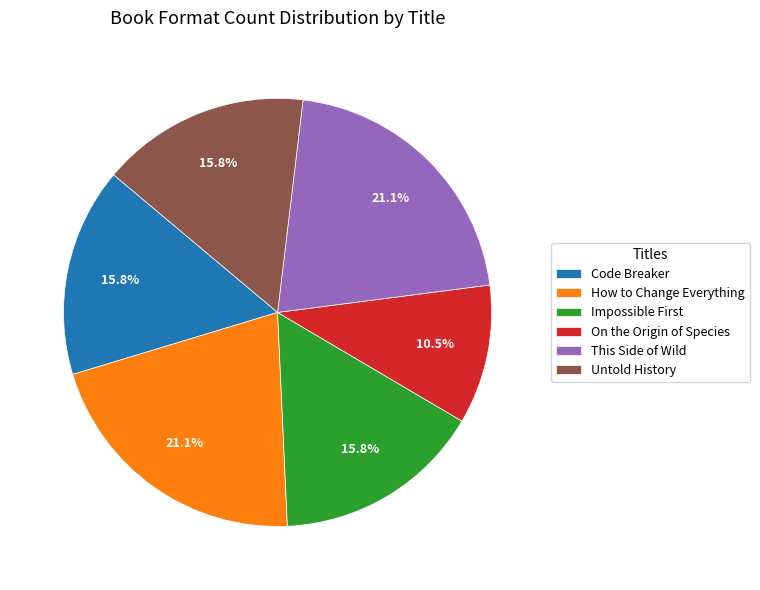

Does any single category account for the majority?

No